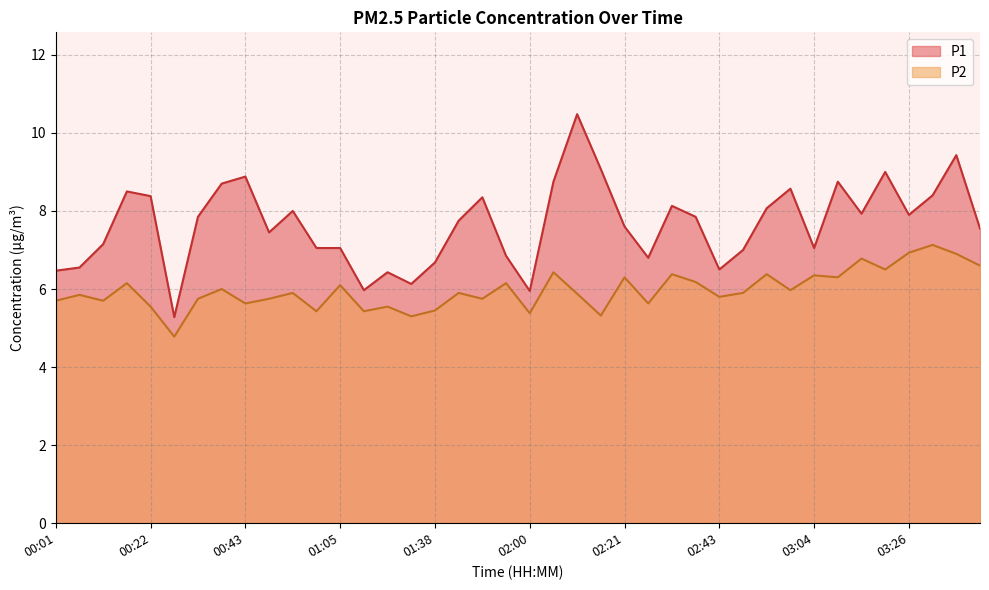

True or false: P1 and P2 cross at least once.

False